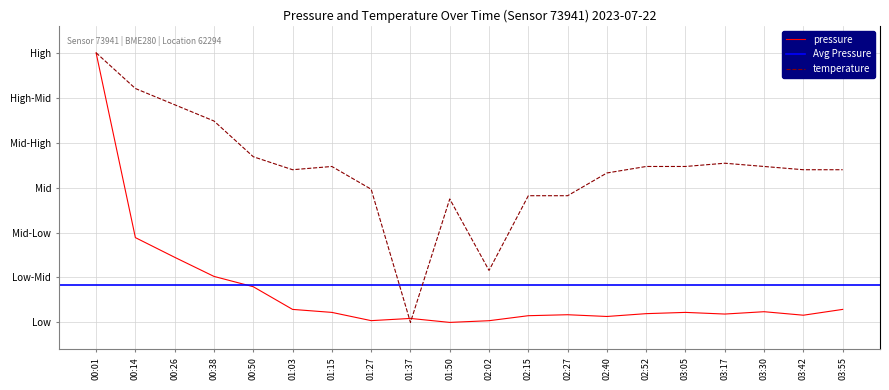

Is this an area chart (filled region under the line)?

No